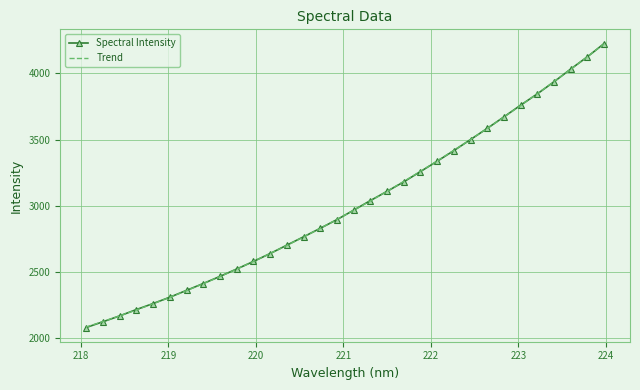

Reading right to left, extract all data points from this chart.

4225.9	4125.9	4033.2	3937.3	3846.1	3760.6	3672.2	3585.4	3501.0	3417.7	3337.2	3259.4	3181.5	3109.9	3040.0	2967.6	2896.4	2830.8	2766.4	2703.5	2640.1	2580.4	2523.3	2467.8	2413.8	2362.2	2310.6	2262.5	2217.3	2169.5	2125.1	2081.7